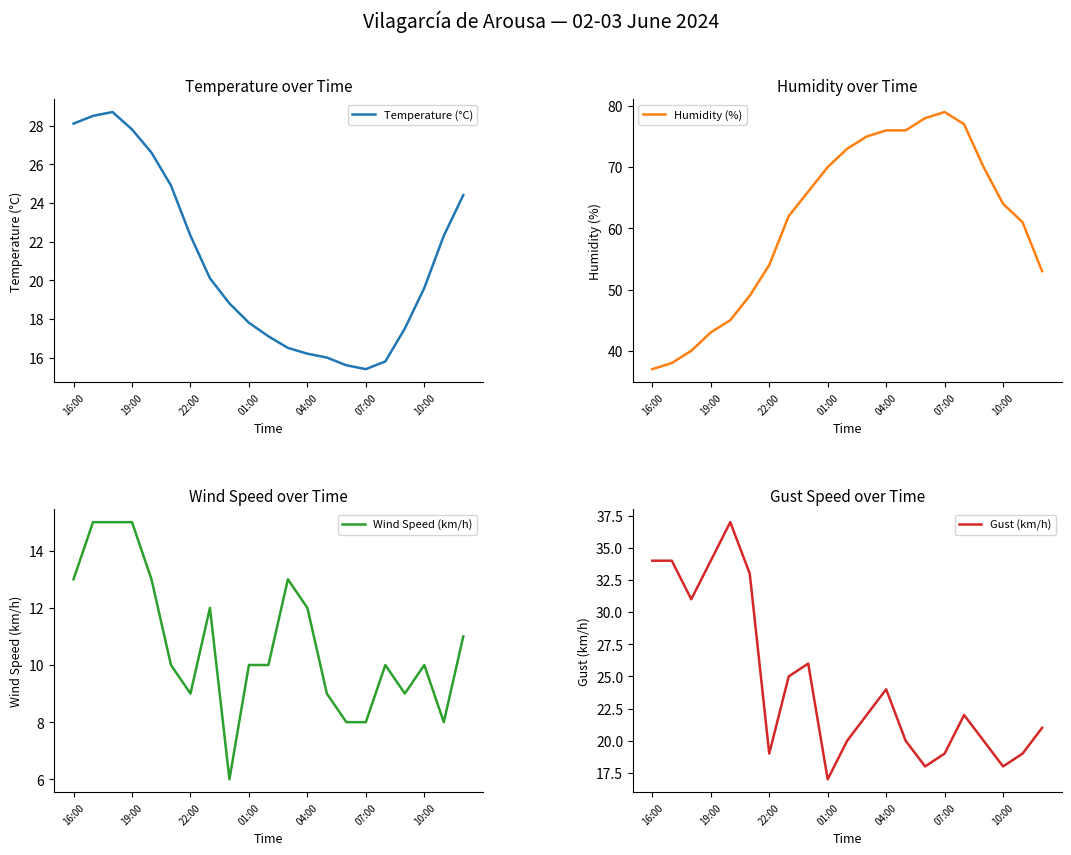

Count the number of categories in the chart.

21